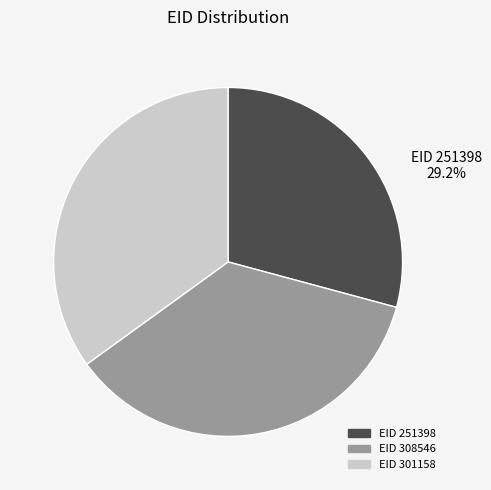

Does EID 301158 account for over 50% of the chart?

No